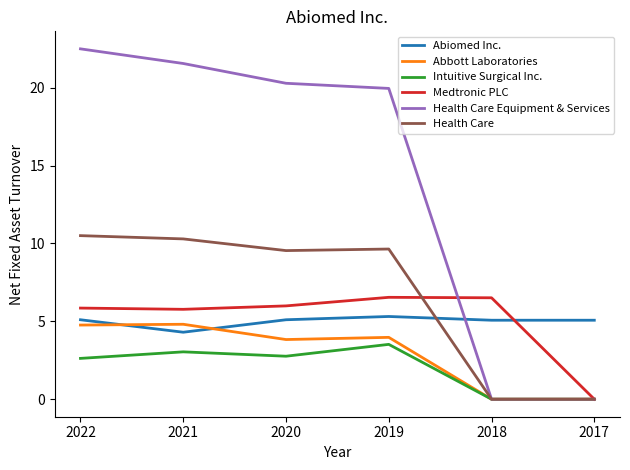

The Medtronic PLC series shows 7.9 at 2021. True or false?

False